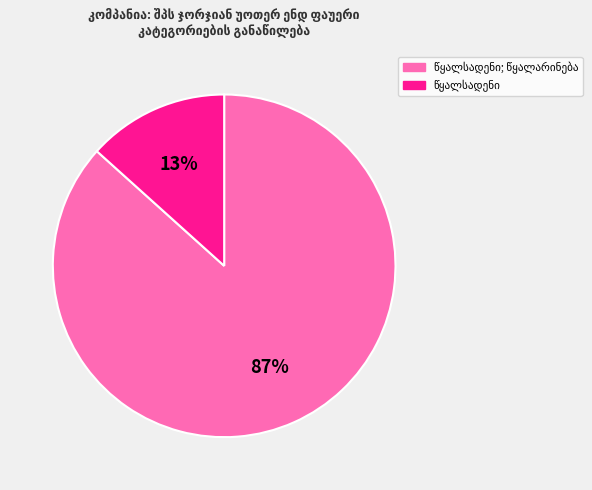

To the nearest percent, what is the average slice percentage?

50%